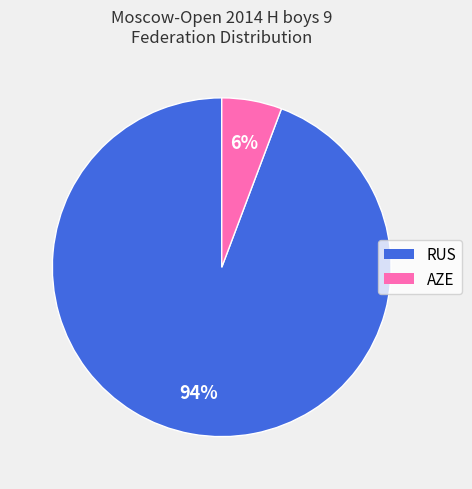

Does any single category account for the majority?

Yes